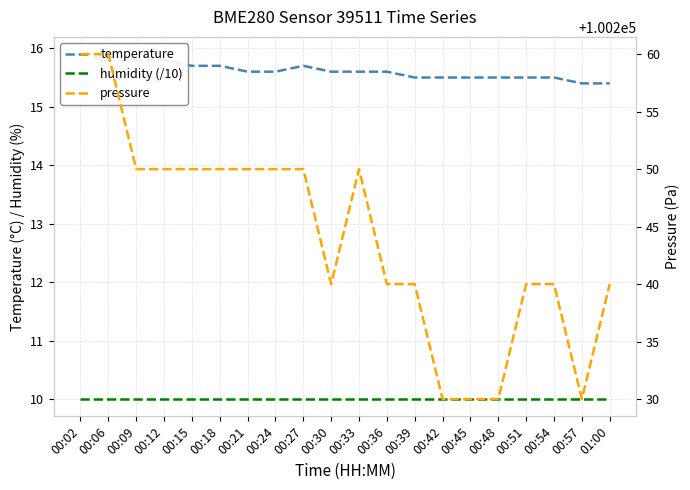

Is the value of humidity (/10) at 00:51 greater than the value of pressure at 00:39?

No